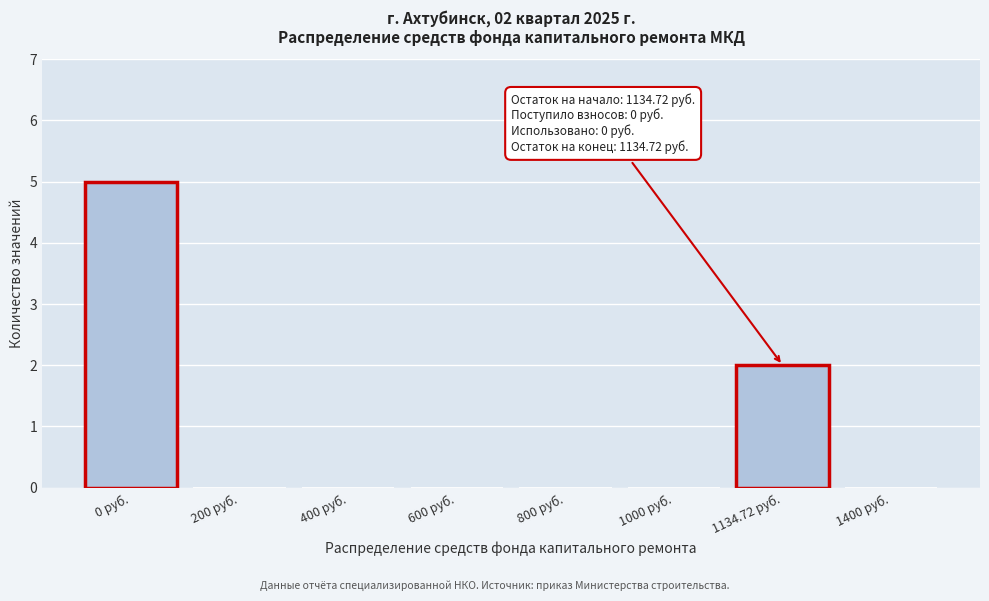

Reading left to right, list all the values displayed in this chart.

0 руб.=5	200 руб.=0	400 руб.=0	600 руб.=0	800 руб.=0	1000 руб.=0	1134.72 руб.=2	1400 руб.=0